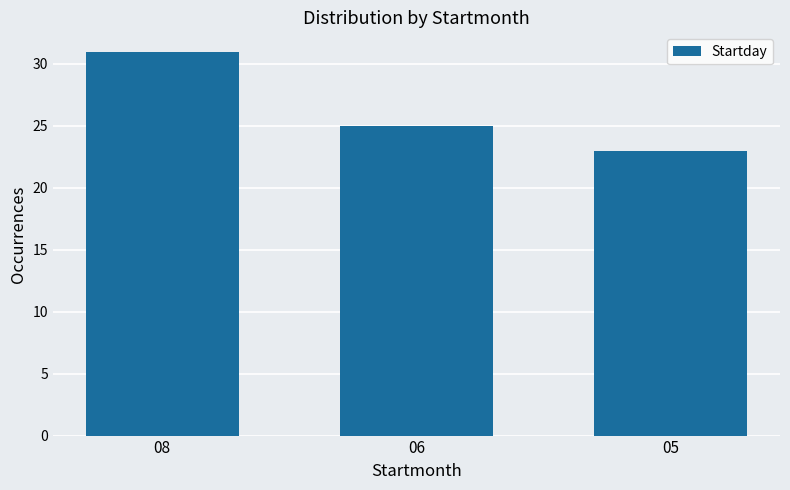

Which has a higher value, 08 or 06?

08